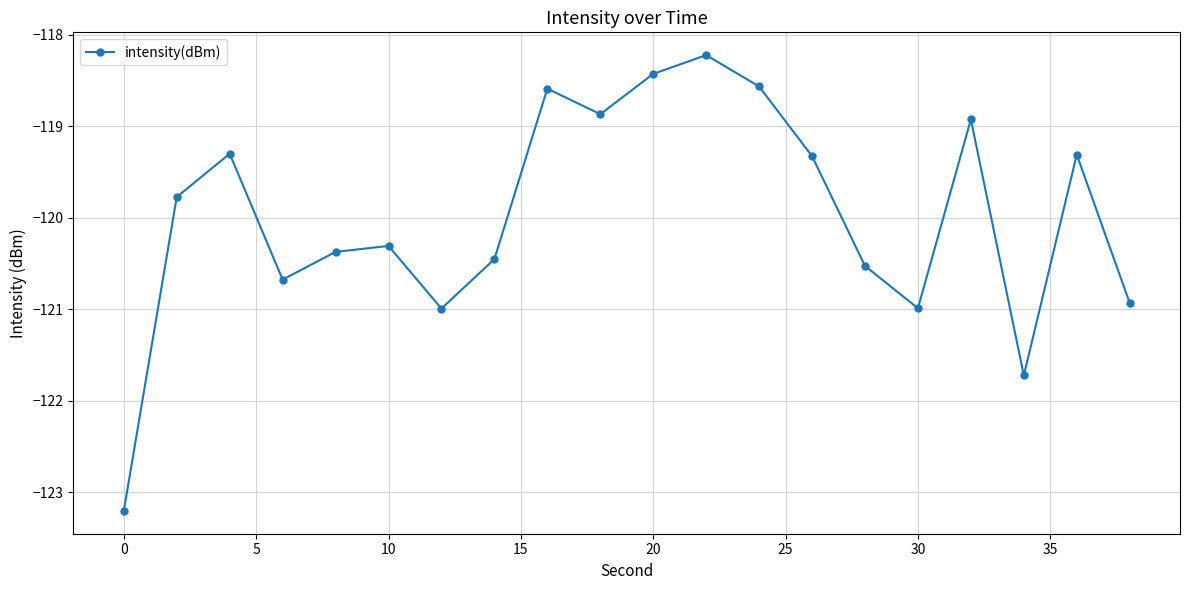

Reading left to right, extract all data points from this chart.

-123.2	-119.8	-119.3	-120.7	-120.4	-120.3	-121.0	-120.5	-118.6	-118.9	-118.4	-118.2	-118.6	-119.3	-120.5	-121.0	-118.9	-121.7	-119.3	-120.9